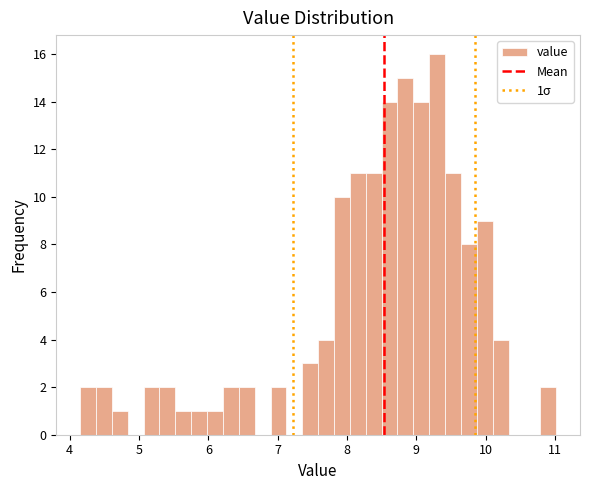

Read against the x-axis, roughly where is the centre of the tallest bar?

9.3